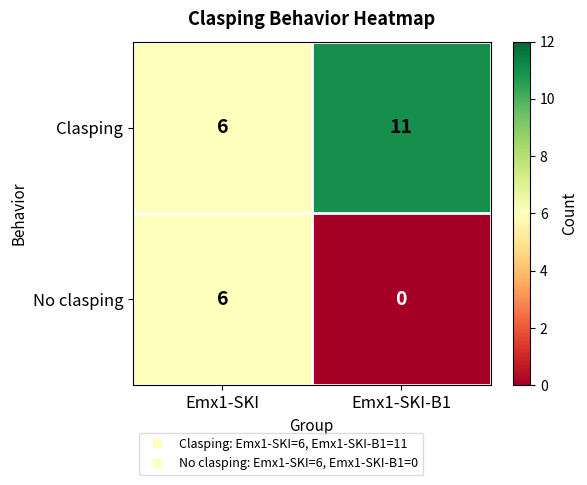

Reading left to right, what are all the values shown in this chart?

Clasping: 6	11
No clasping: 6	0